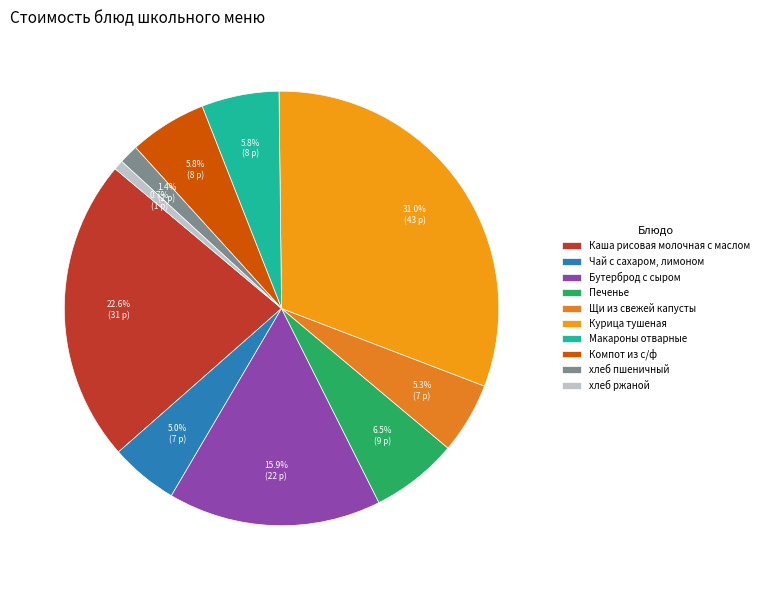

Combined, do Каша рисовая молочная с маслом and хлеб пшеничный account for over 50%?

No